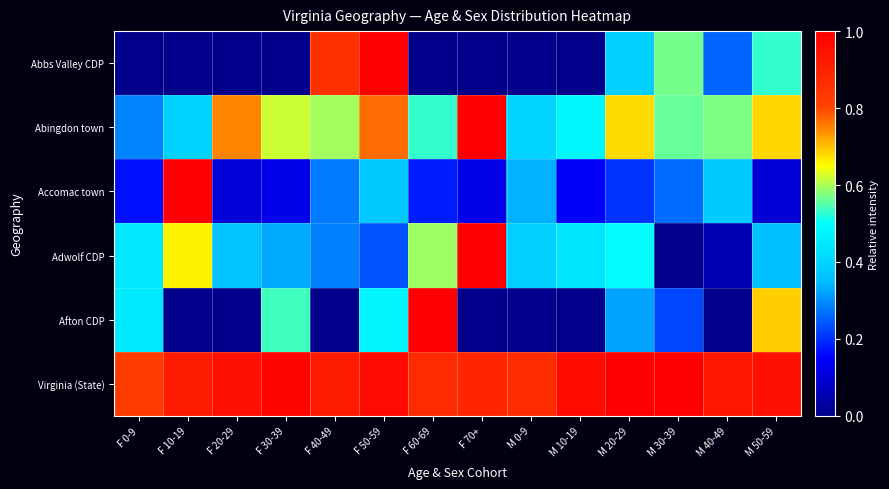

Which category has the highest value across all series?

F 50-59